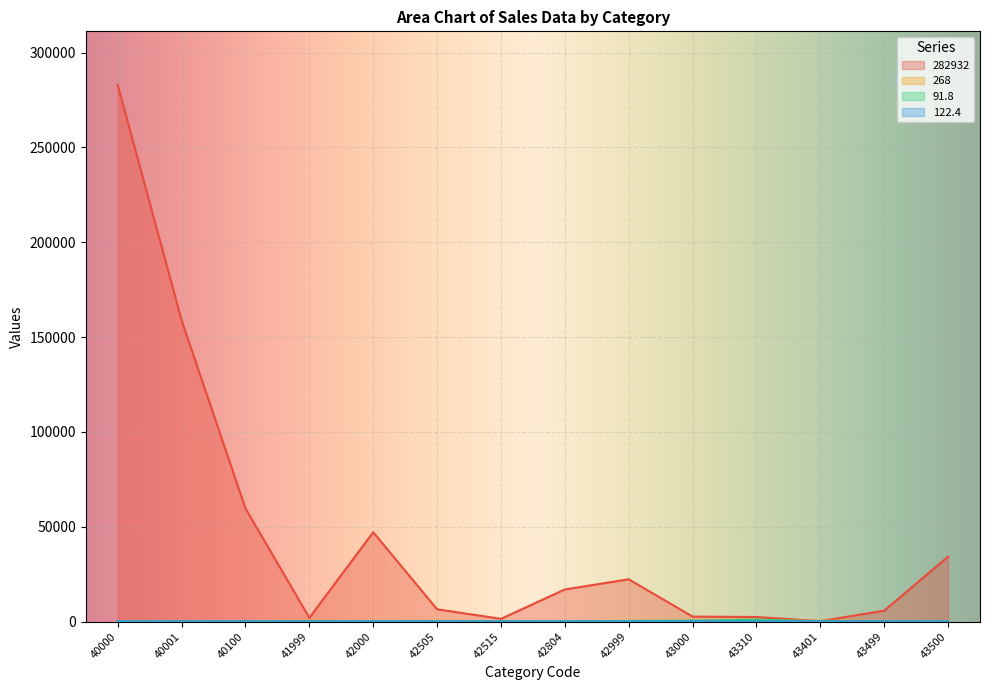

At 42999, list the series in order from smallest to largest.

122.4, 91.8, 268, 282932